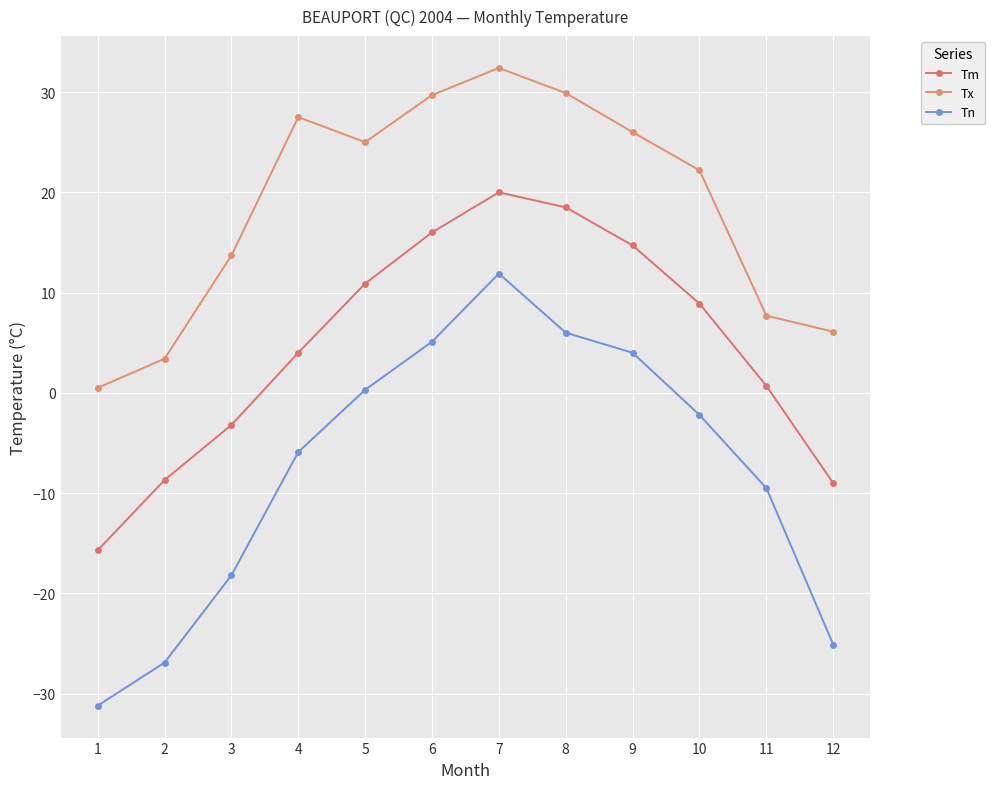

The value of Tm at 10 is 8.9. True or false?

True